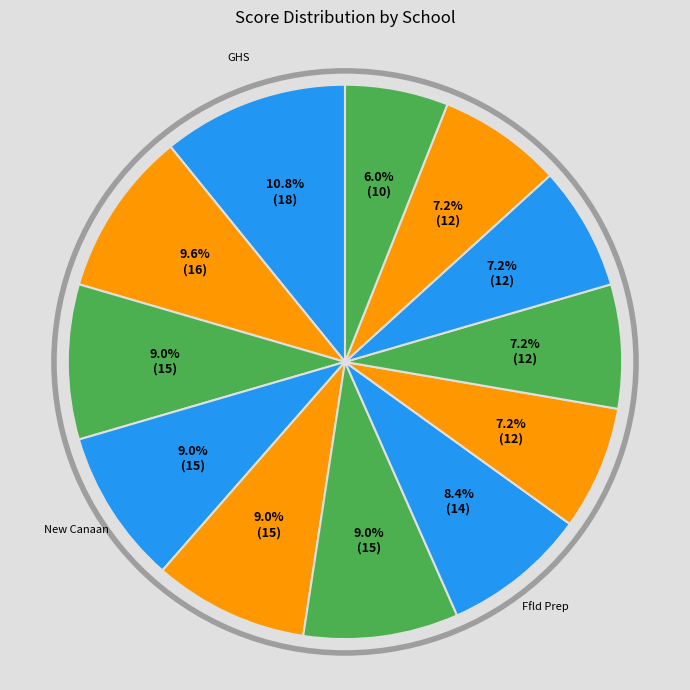

Which slice is the largest?

GHS